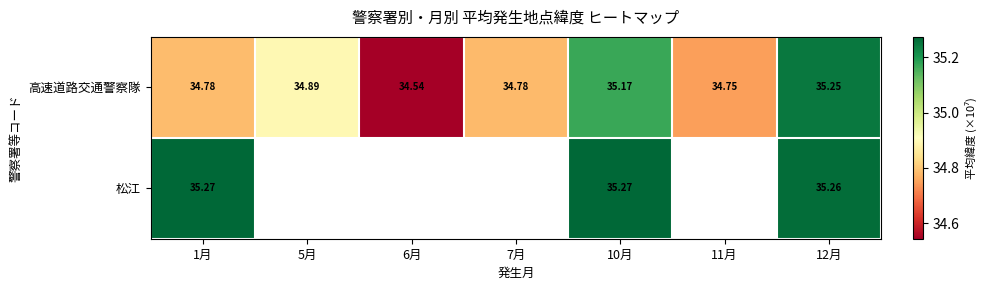

Count the 高速道路交通警察隊 values in the range 34 to 35.

5